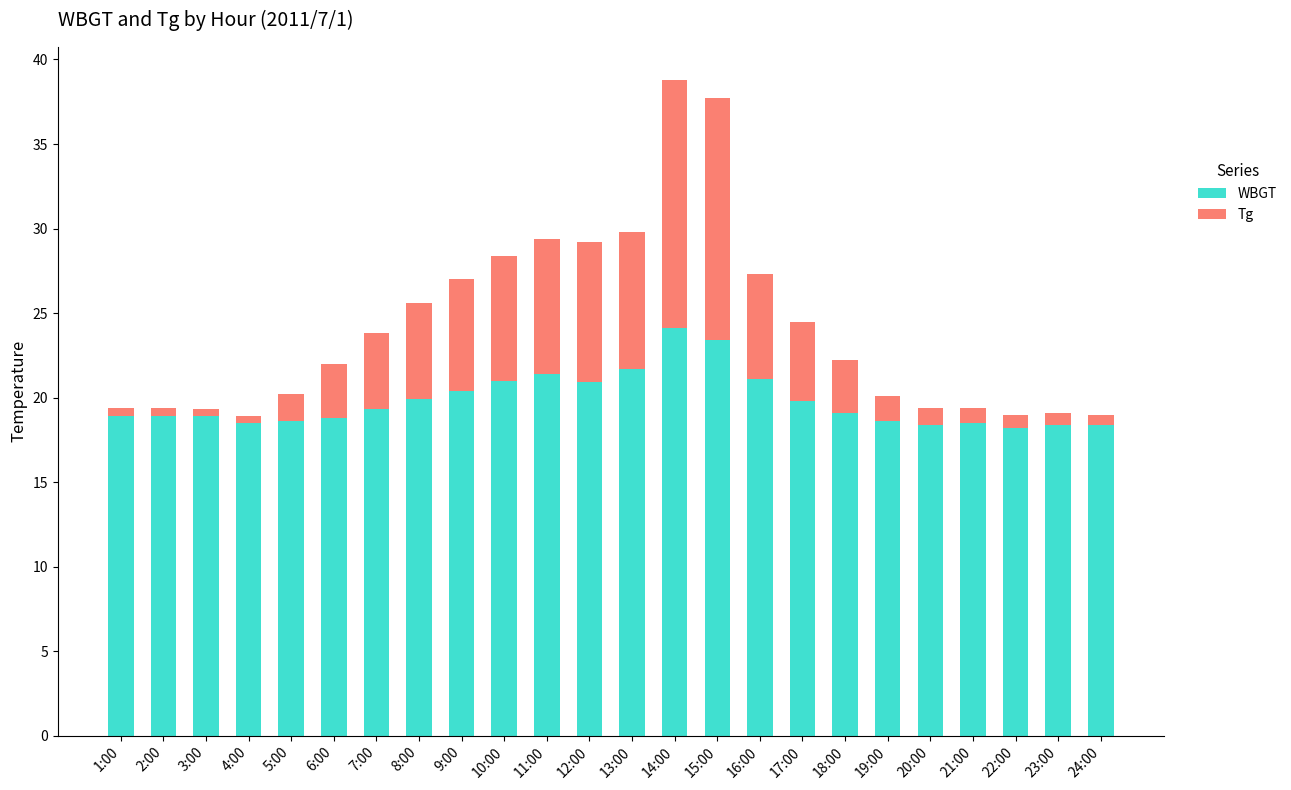

What is the highest value of the WBGT series?

24.1